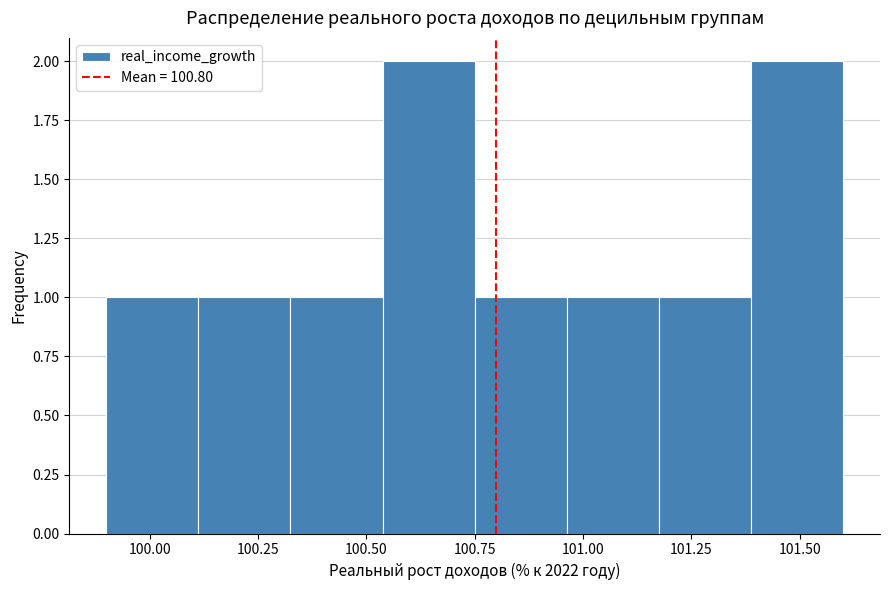

Reading left to right, list every bar in this chart as the range it spans on the x-axis followed by its height. Neither the bar edges nor the heights are printed on the chart, so give them approximately, as read against the axes.

99.90 to 100.10: 1
100.10 to 100.35: 1
100.35 to 100.55: 1
100.55 to 100.75: 2
100.75 to 100.95: 1
100.95 to 101.20: 1
101.20 to 101.40: 1
101.40 to 101.60: 2